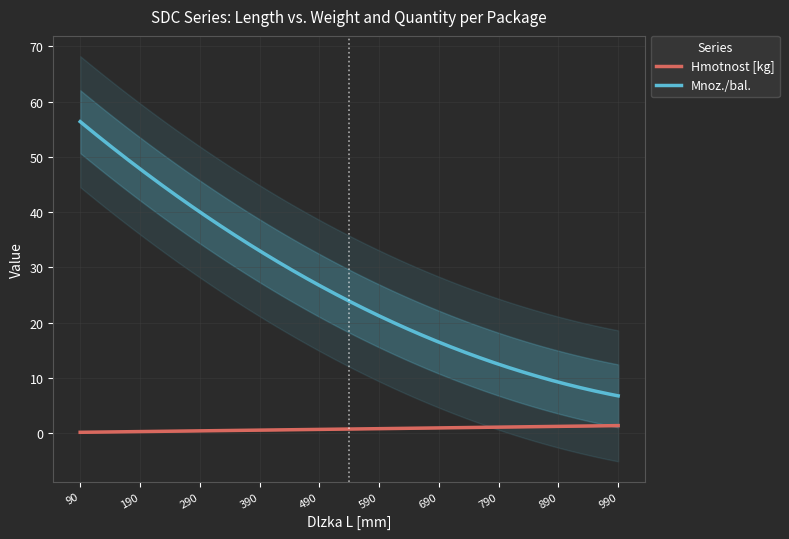

True or false: Mnoz./bal. and Hmotnost [kg] cross at least once.

False